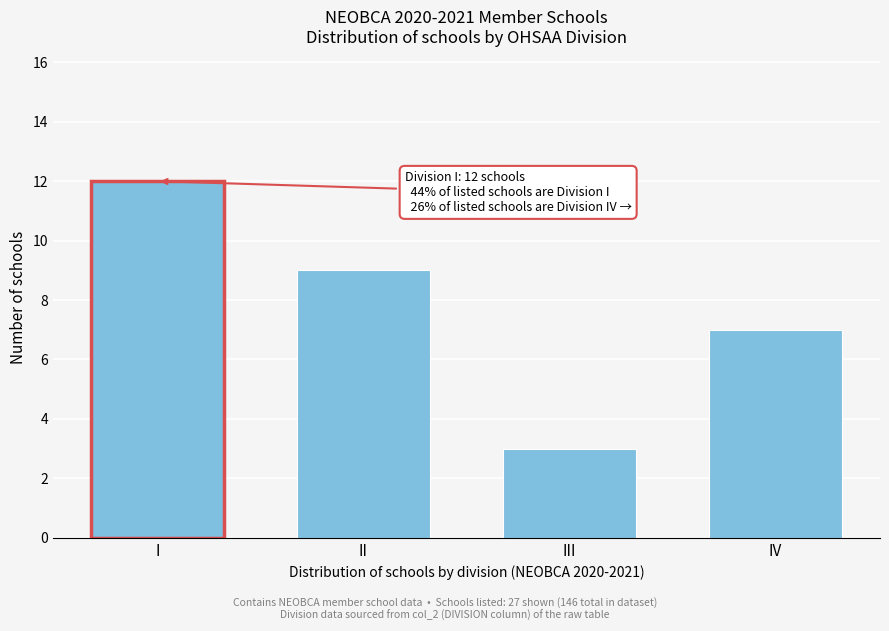

Reading right to left, extract all data points from this chart.

7	3	9	12